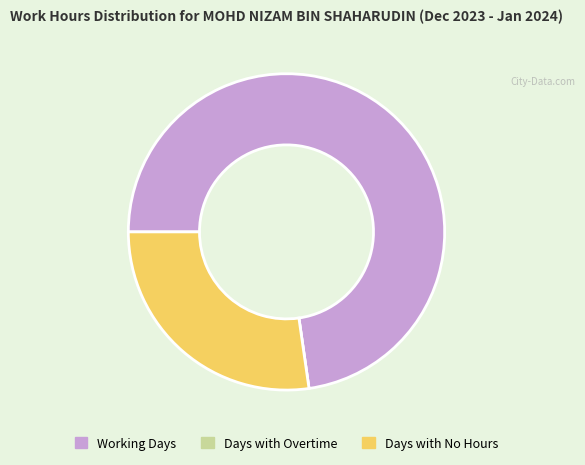

Does Days with No Hours represent more than half of the total?

No